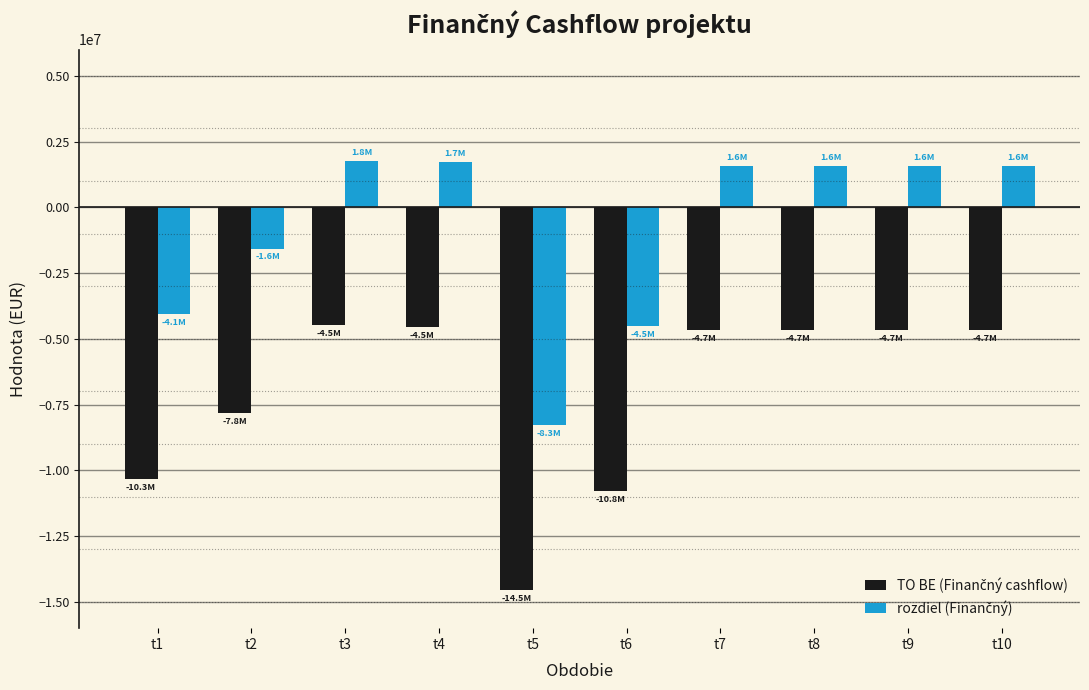

Which category has the lowest value across all series?

t5